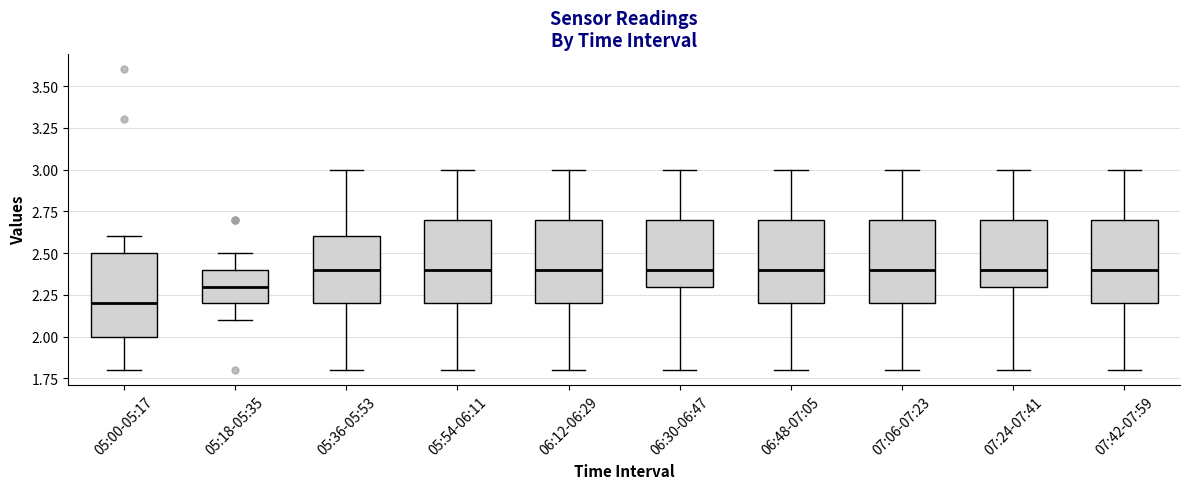

Where is the upper edge of the box for 05:18-05:35 on the y-axis? The values are not printed on the chart, so give them approximately, as read against the axis.

2.4